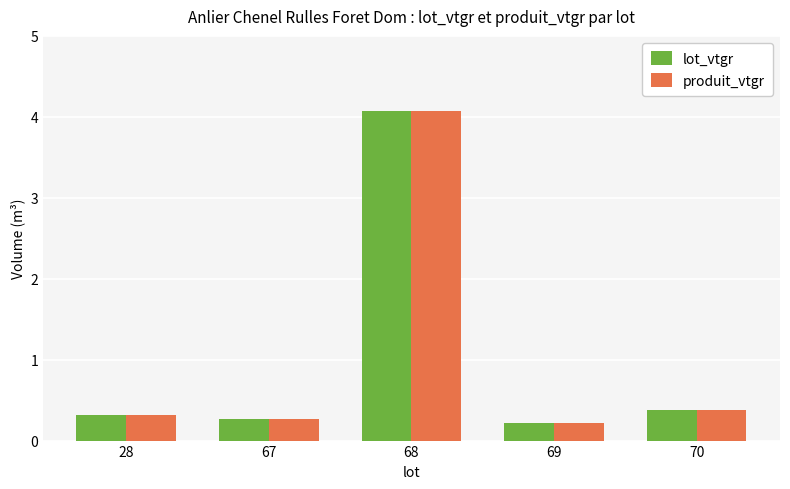

Which label corresponds to the smallest value in the chart?

69